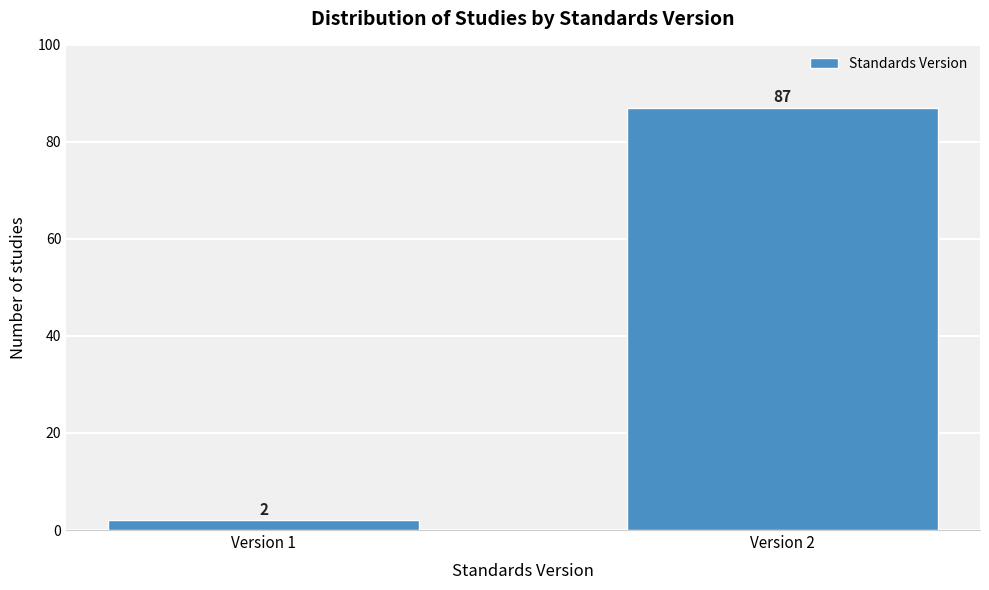

Reading left to right, what are all the values shown in this chart?

Version 1=2	Version 2=87